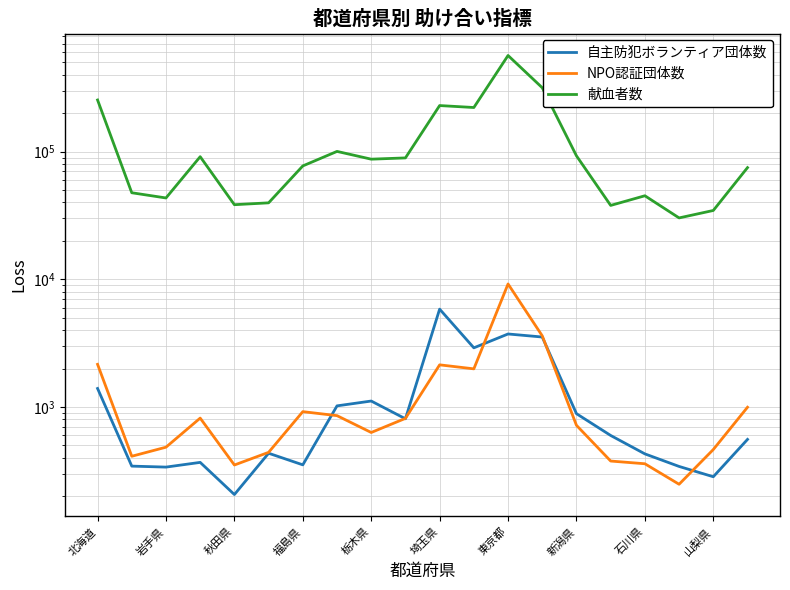

Reading left to right, extract all data points from this chart.

自主防犯ボランティア団体数: 1396	344	338	368	206	434	352	1020	1113	808	5841	2906	3731	3532	886	598	429	342	284	557
NPO認証団体数: 2158	411	484	818	351	441	919	855	631	814	2138	1989	9198	3607	718	377	359	248	464	995
献血者数: 254075	47666	43396	91356	38426	39742	77345	100502	87363	89369	229804	221834	567057	316940	92774	37935	45152	30275	34627	75016